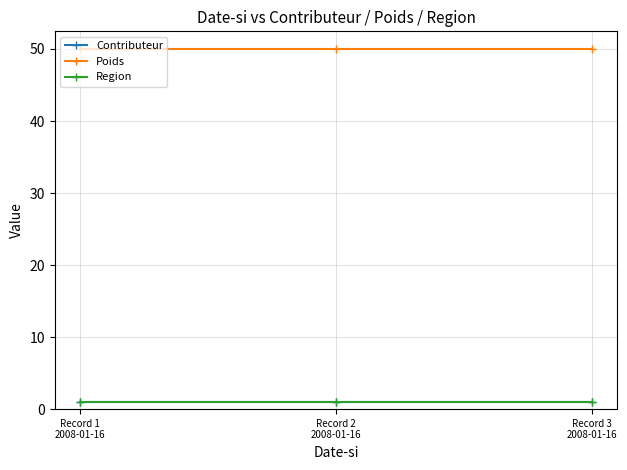

Is this an area chart (filled region under the line)?

No